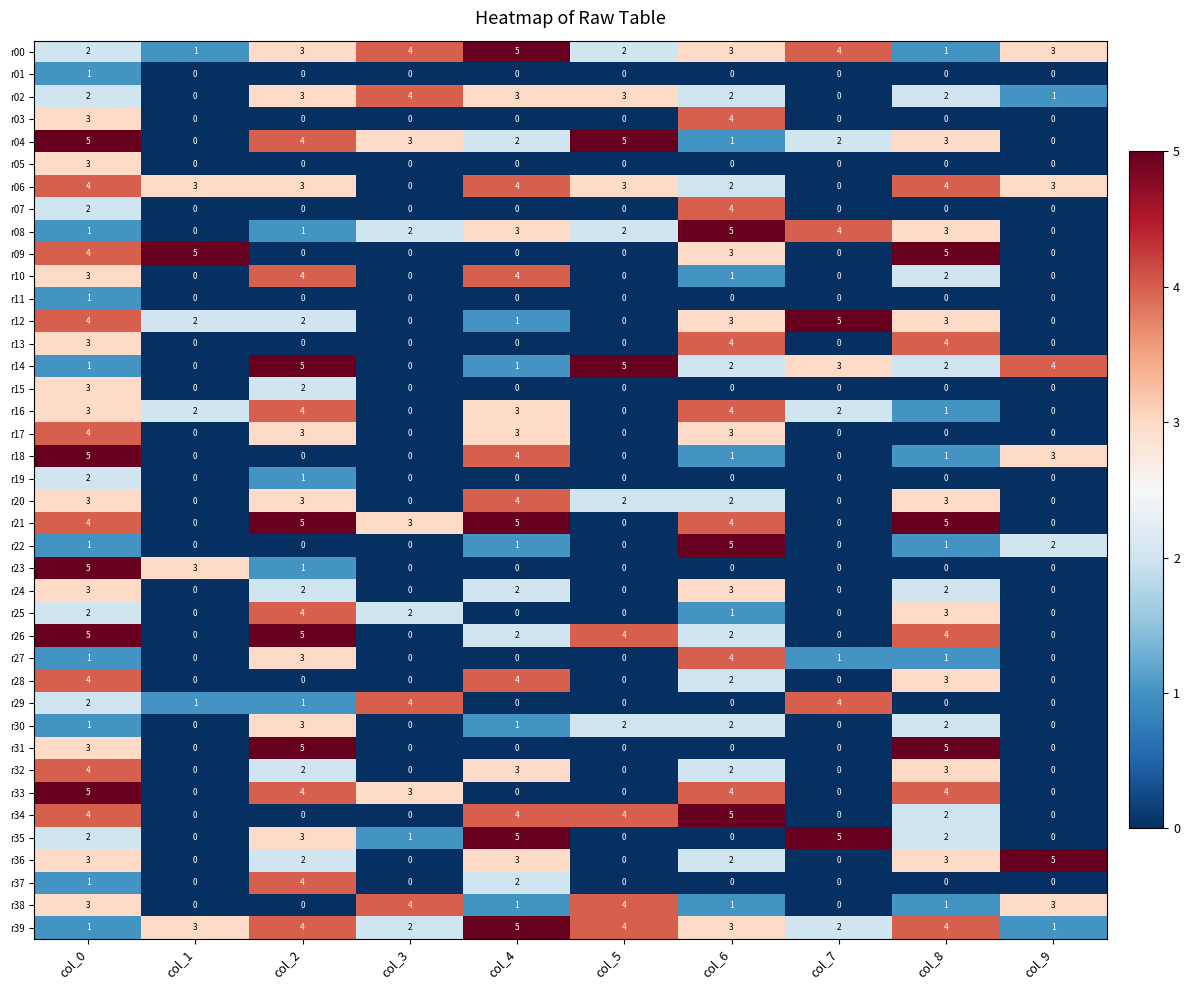

Which category has the highest value in the r15 series?

col_0